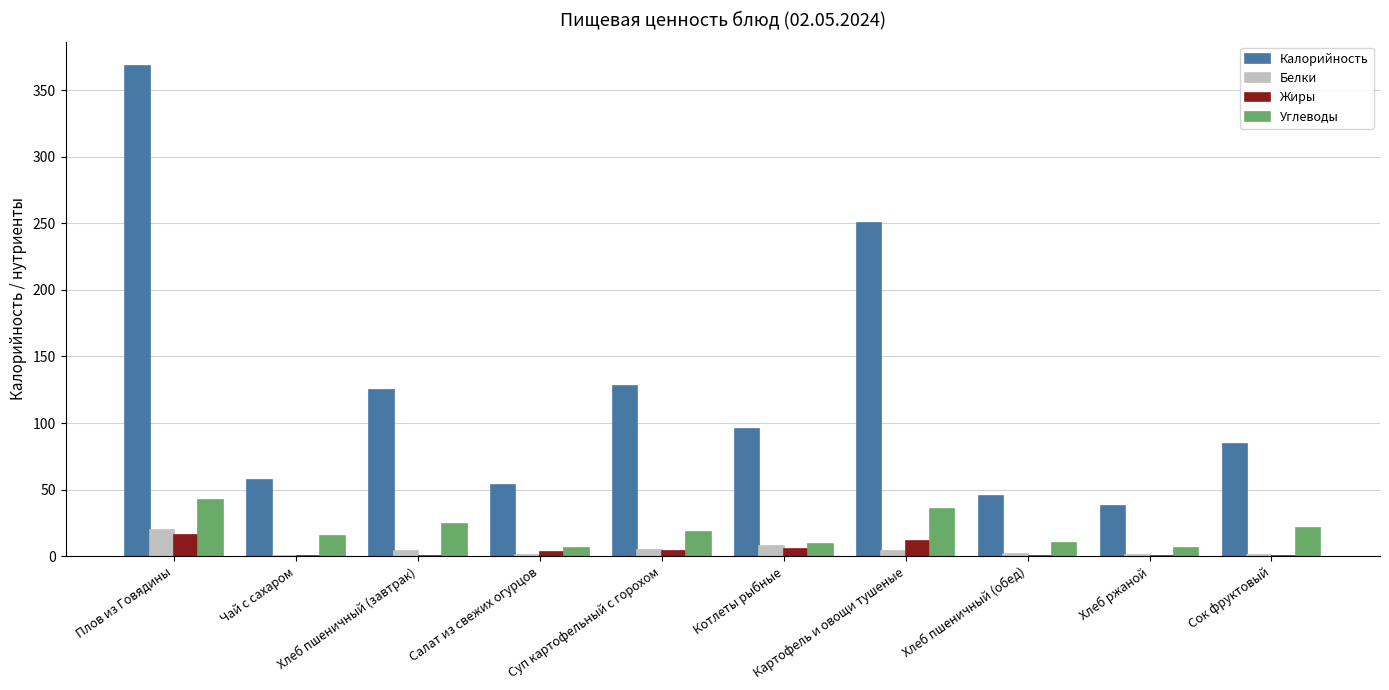

Between Суп картофельный с горохом and Сок фруктовый, which series saw the biggest shift?

Калорийность